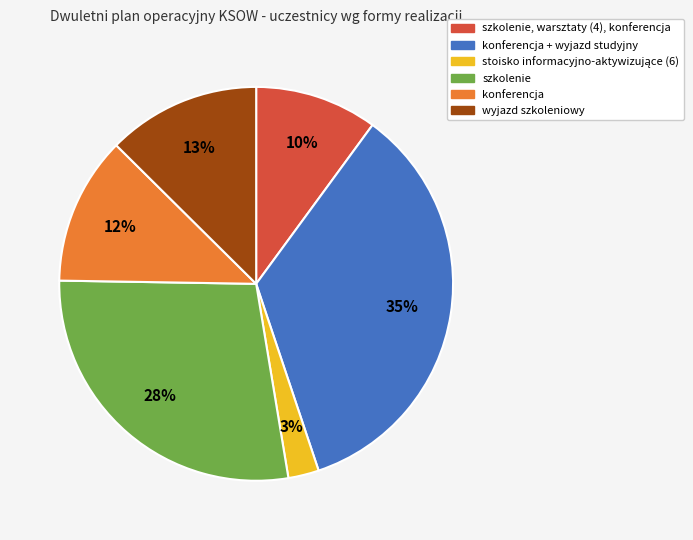

Does any single category account for the majority?

No